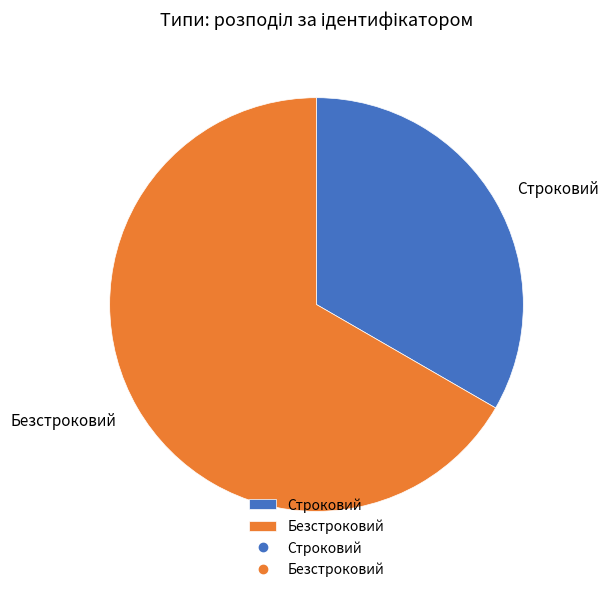

The Безстроковий slice represents 73% of the pie. True or false?

False